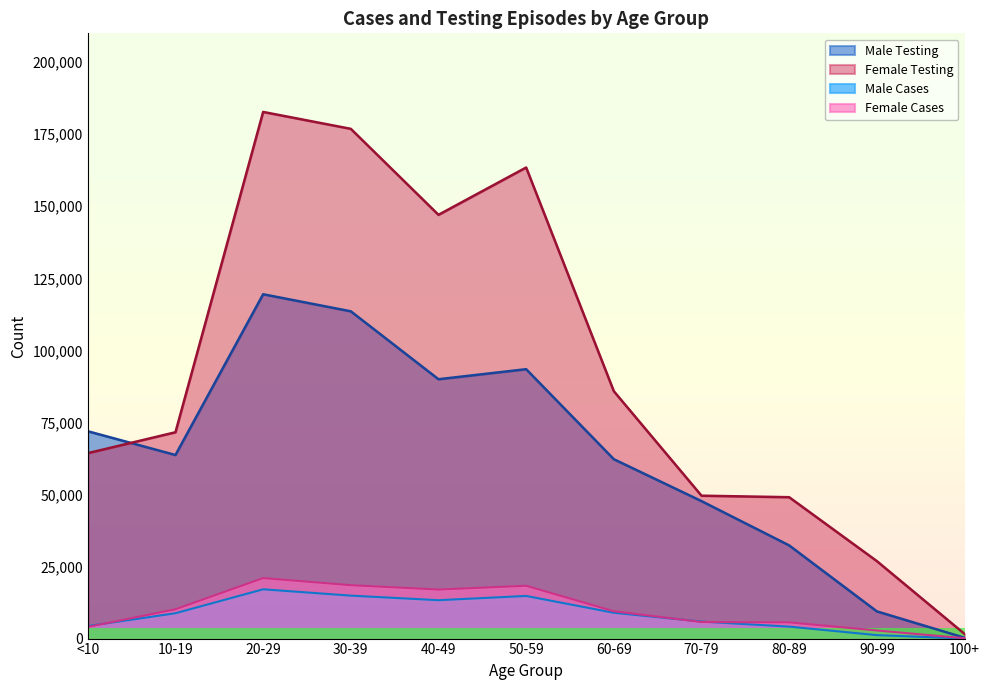

Which series has the widest spread of values?

Female Testing